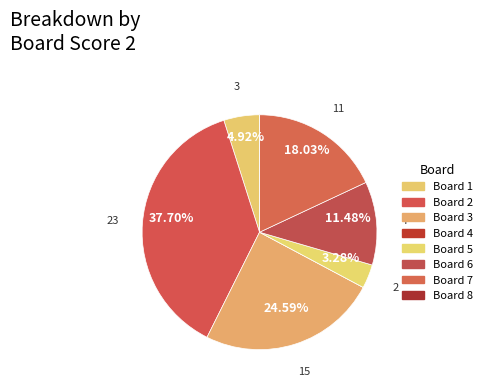

Is it true that Board 3 is 25% of the pie?

True